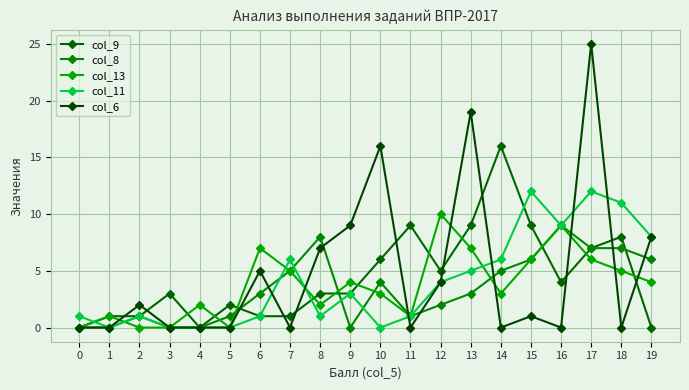

At which label does col_11 first exceed 3?

7